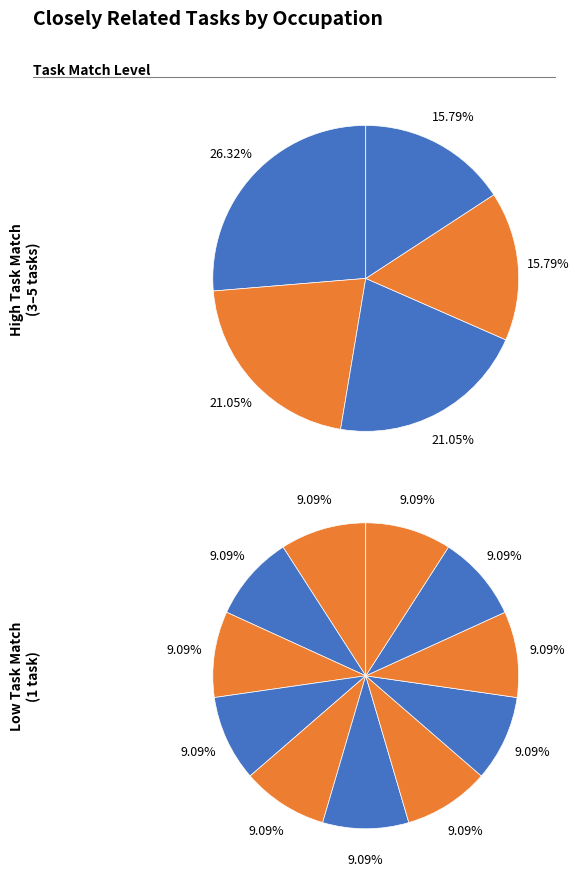

Is it true that Special Education Teachers, Elementary School is 10% of the pie?

True